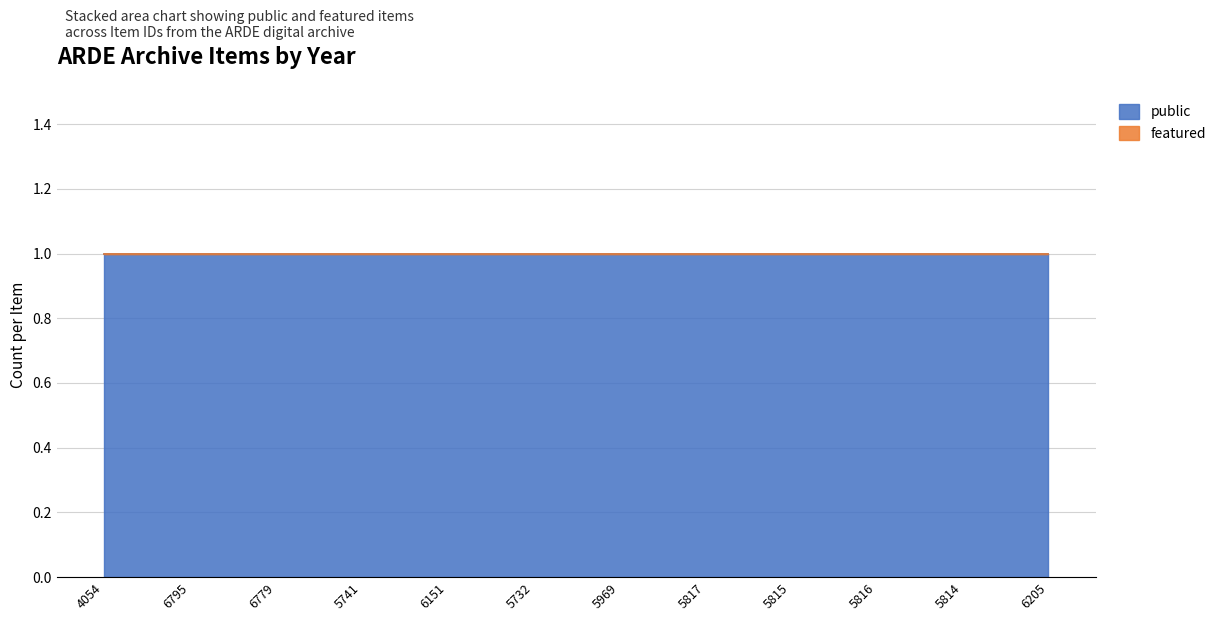

Is the value of public at 5815 greater than the value of featured at 5815?

Yes